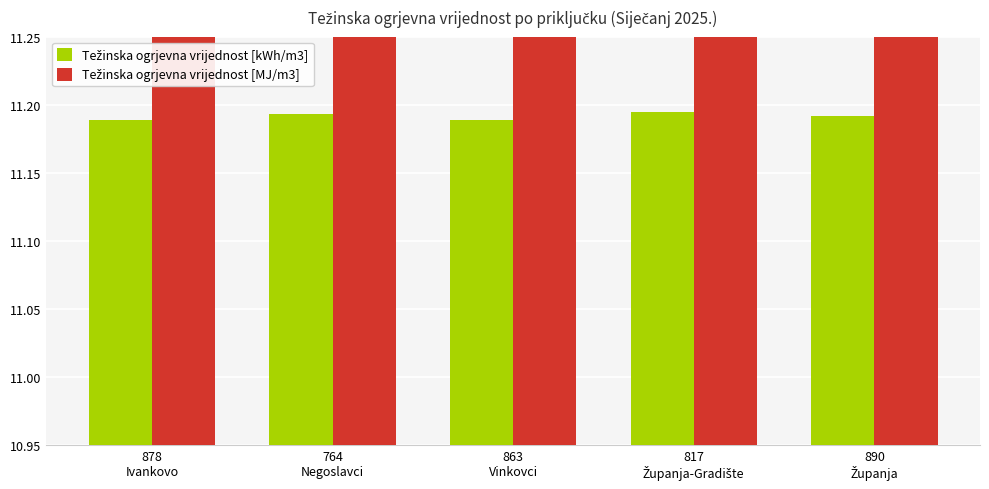

The Težinska ogrjevna vrijednost [kWh/m3] series shows 11.2 at 878
Ivankovo. True or false?

True